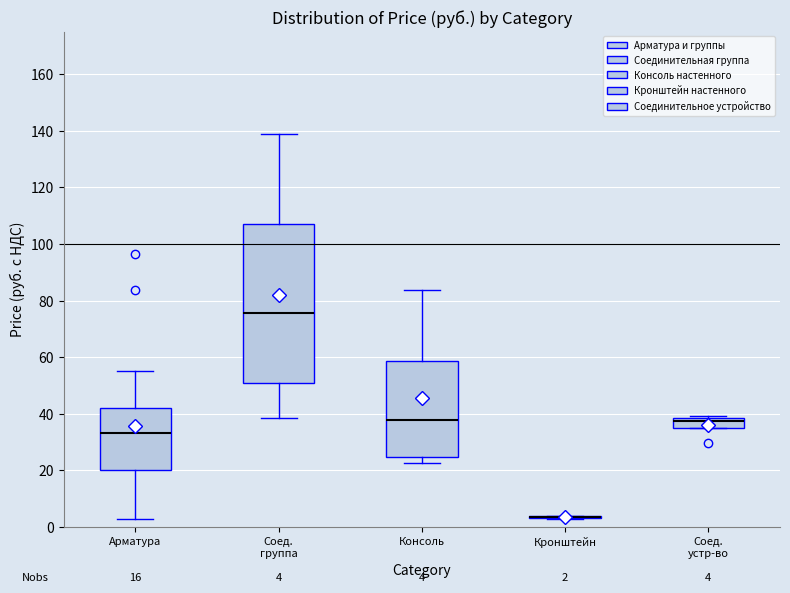

Which box is the tallest, from its lower edge to its upper edge?

Соед. группа